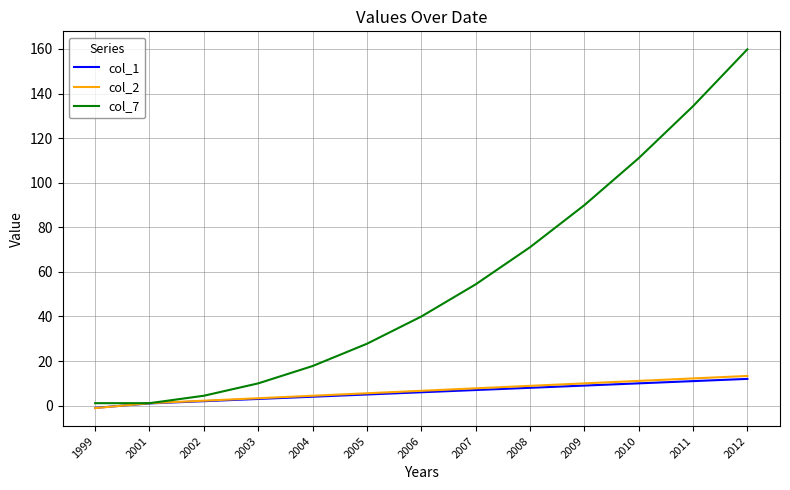

Where do col_2 and col_1 first cross each other?

1999 and 2001